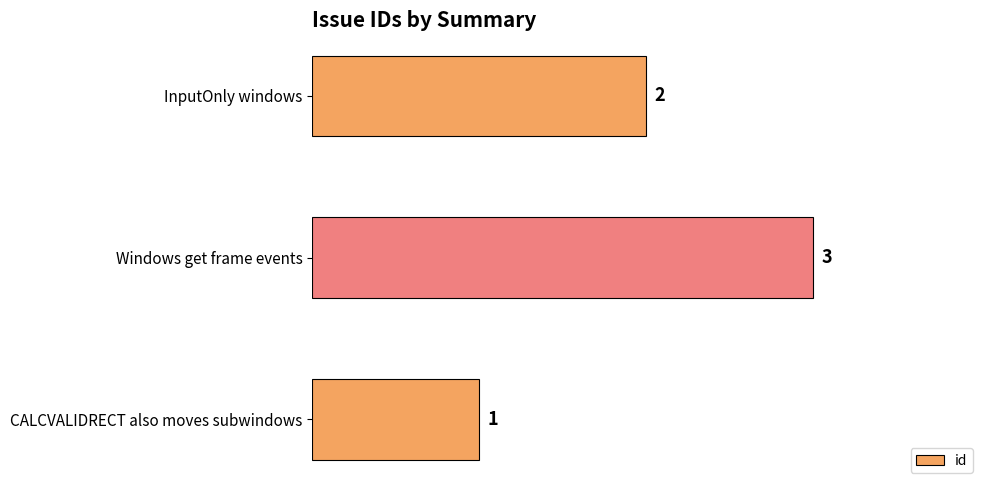

What is the change in value from CALCVALIDRECT also moves subwindows to Windows get frame events?

+2